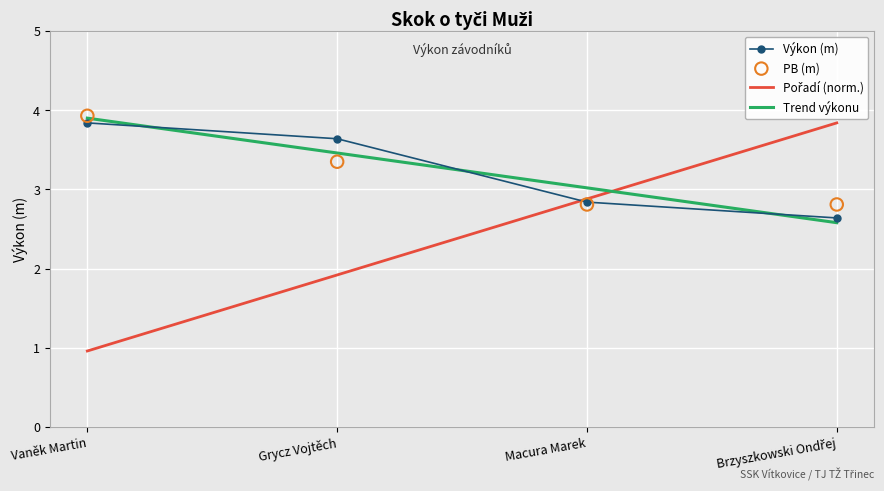

Is the value of PB (m) at Vaněk Martin greater than the value of Trend výkonu at Brzyszkowski Ondřej?

Yes